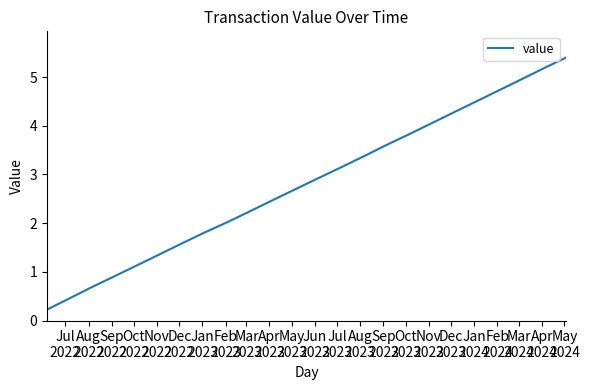

What is the smallest value displayed?

0.2